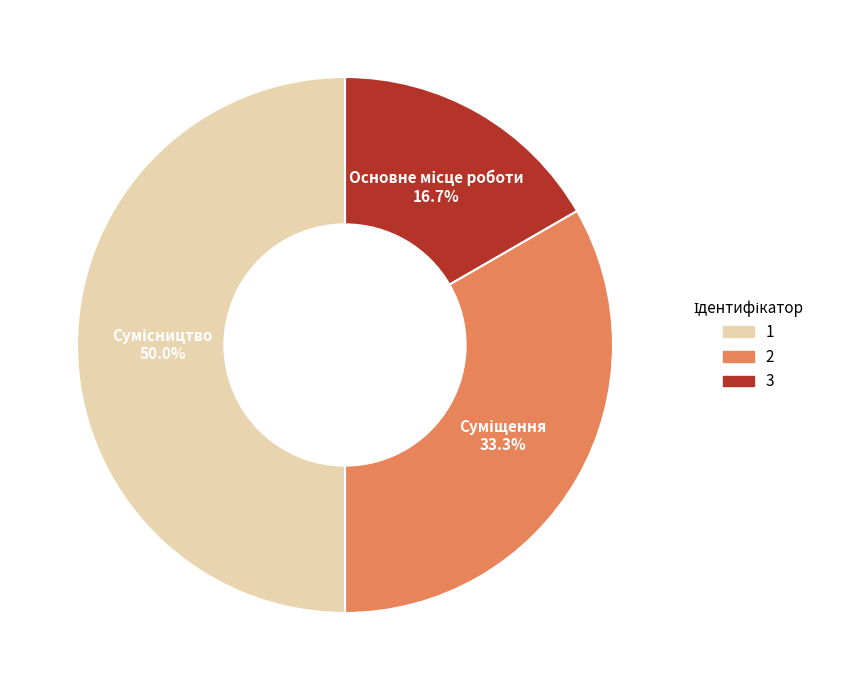

How many slices are in this pie chart?

3